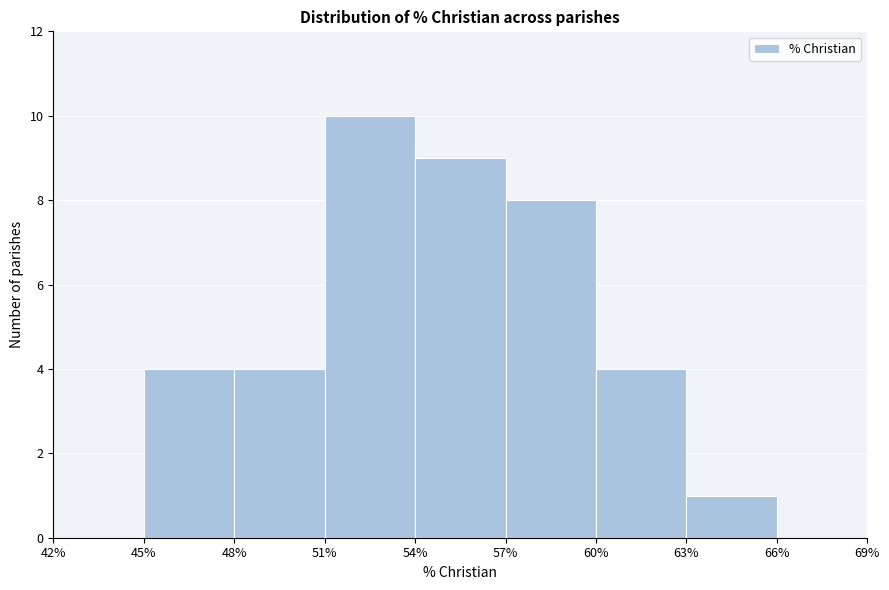

Over which range of the x-axis is the bar tallest?

51% to 54%